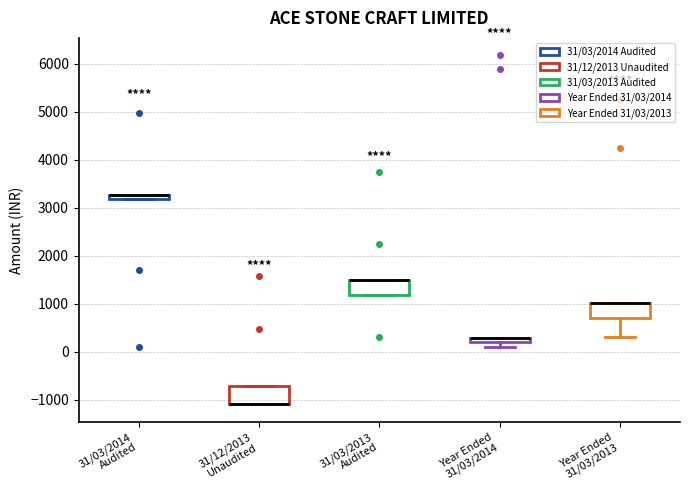

Where is the upper edge of the box for 31/03/2013 Audited on the y-axis? The values are not printed on the chart, so give them approximately, as read against the axis.

1500